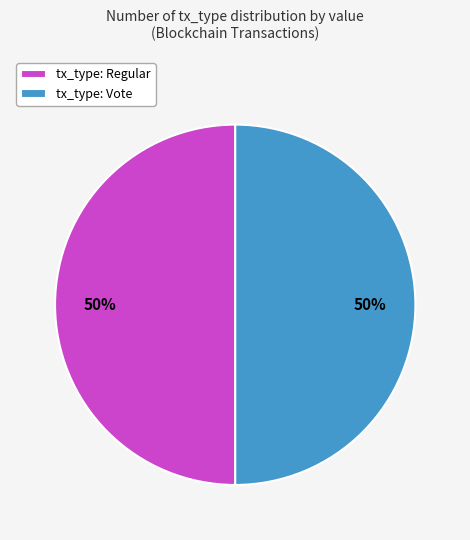

The tx_type: Vote slice represents 50% of the pie. True or false?

True